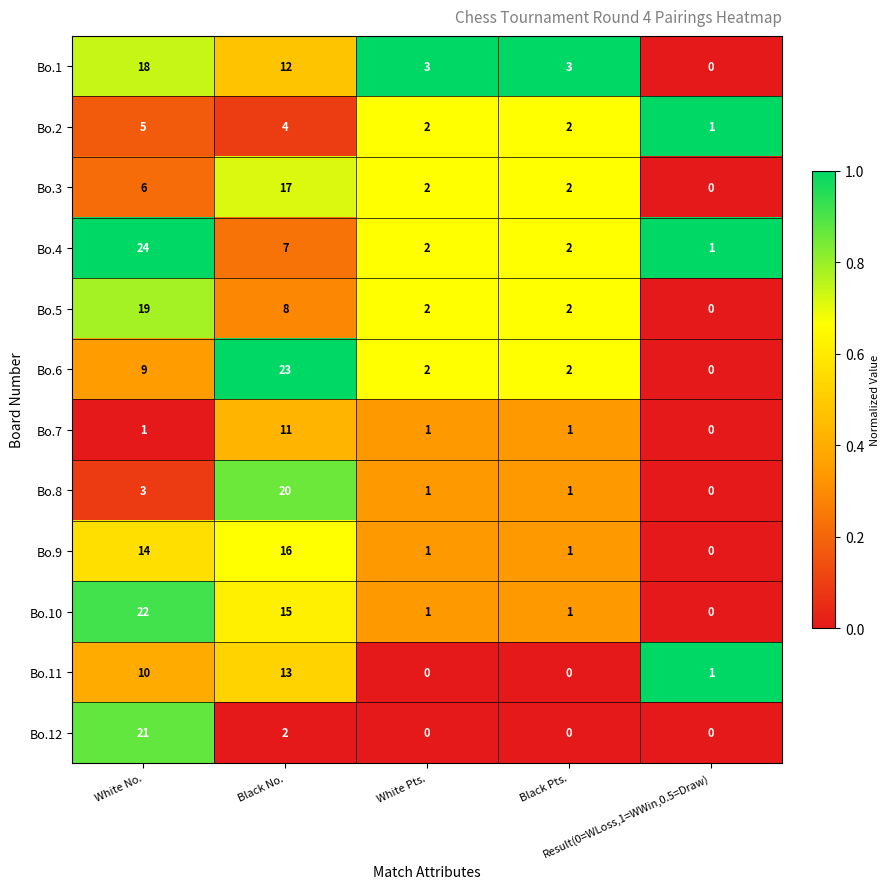

How many Bo.5 values are between 2 and 8?

3